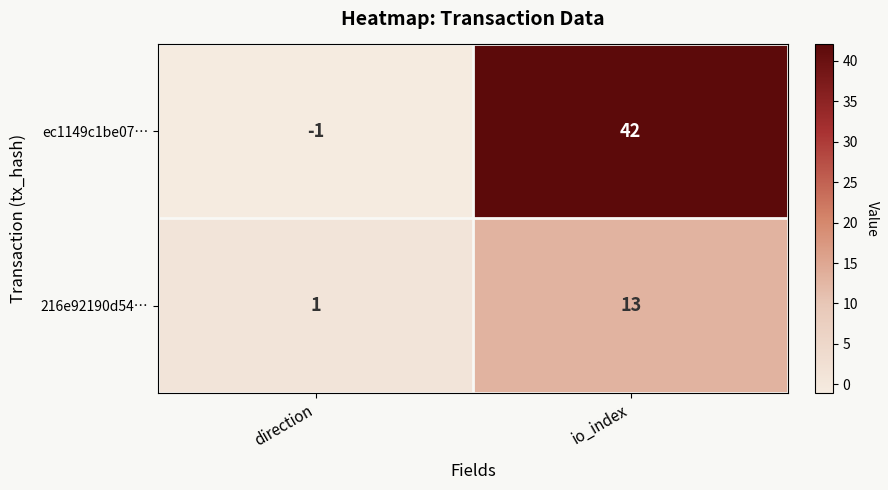

What is the difference between the 216e92190d54… values at direction and io_index?

12